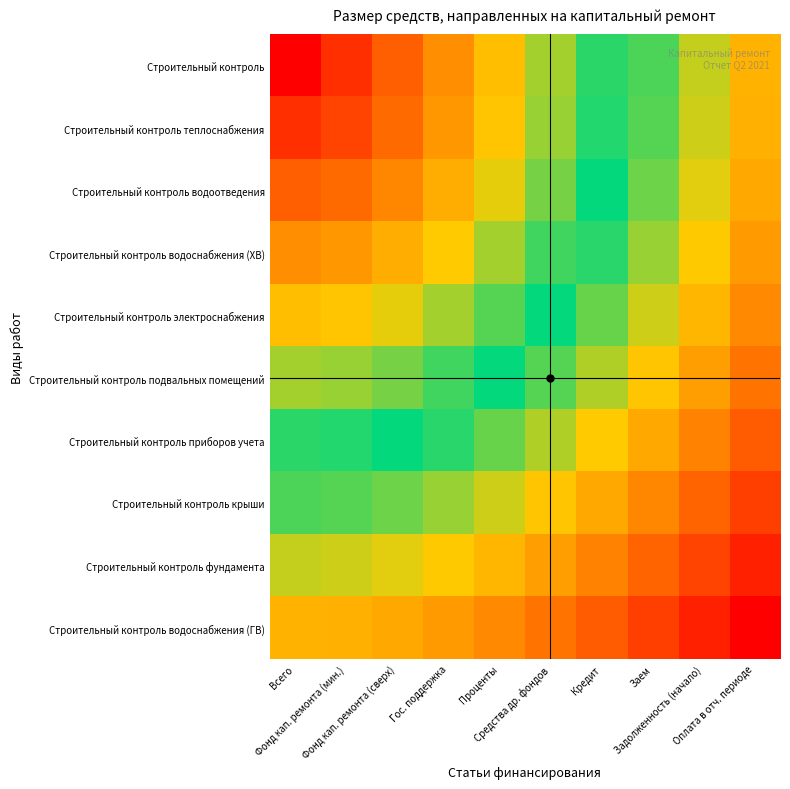

Between Заем and Задолженность (начало), which series saw the biggest shift?

Строительный контроль